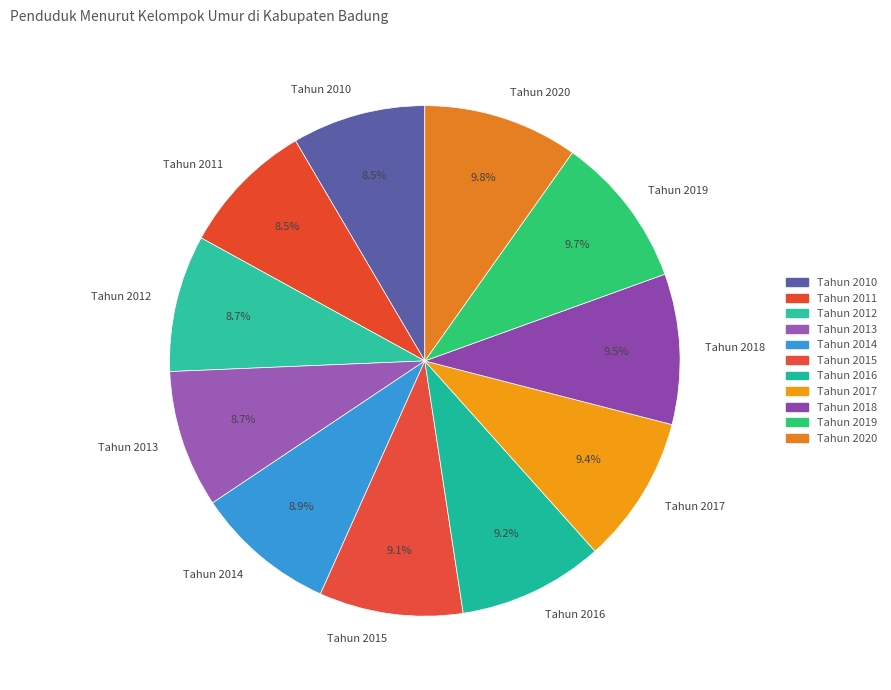

Approximately how many times larger is the value at Tahun 2018 compared to Tahun 2017?

1.0